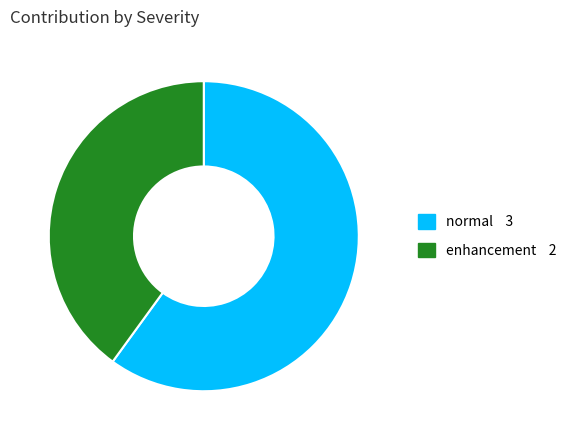

How many slices are in this pie chart?

2